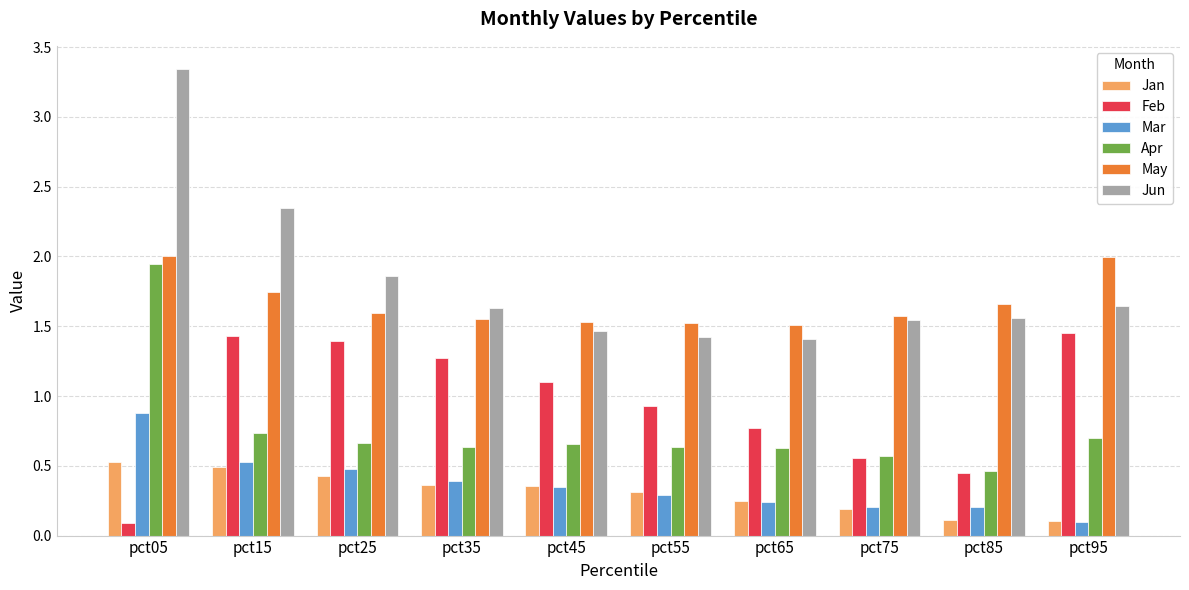

Between pct15 and pct95, which series saw the biggest shift?

Jun